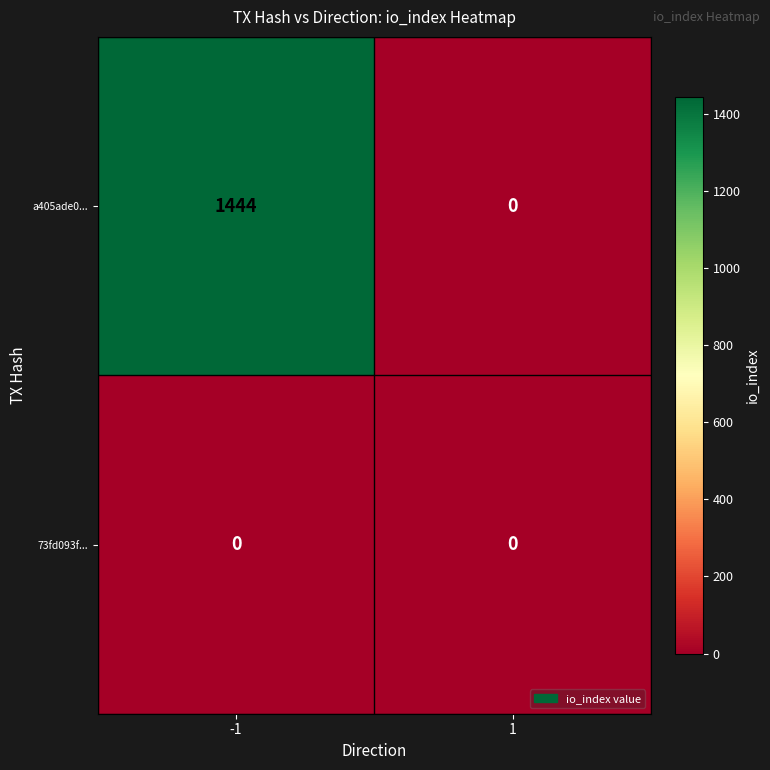

Reading left to right, what are all the values shown in this chart?

a405ade0...: -1=1444	1=0
73fd093f...: -1=0	1=0